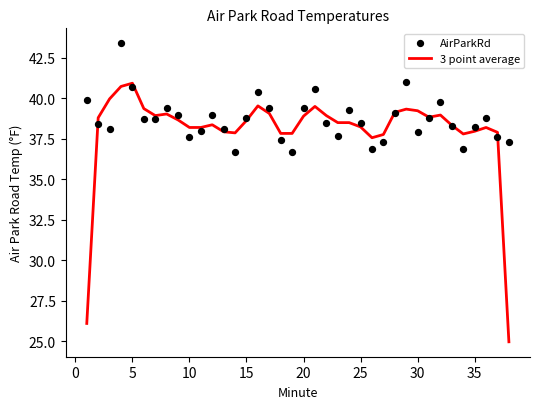

Which series has the widest spread of Y values?

3 point average